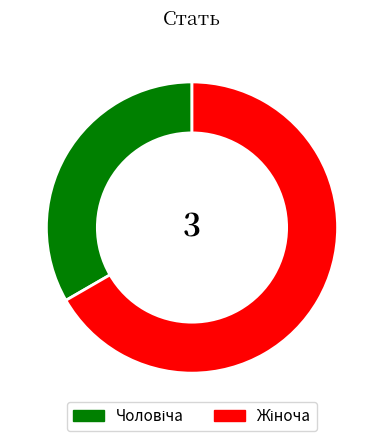

Is there any slice that represents more than half of the pie?

Yes